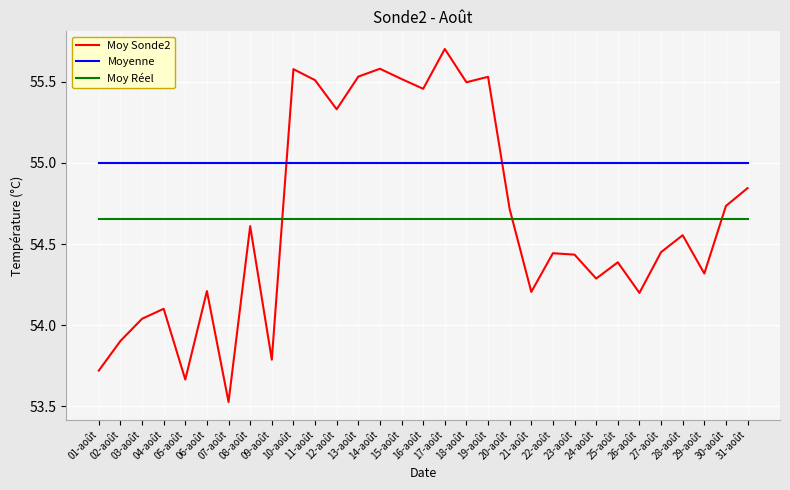

List the series in order of their peak value, lowest first.

Moy Réel, Moyenne, Moy Sonde2